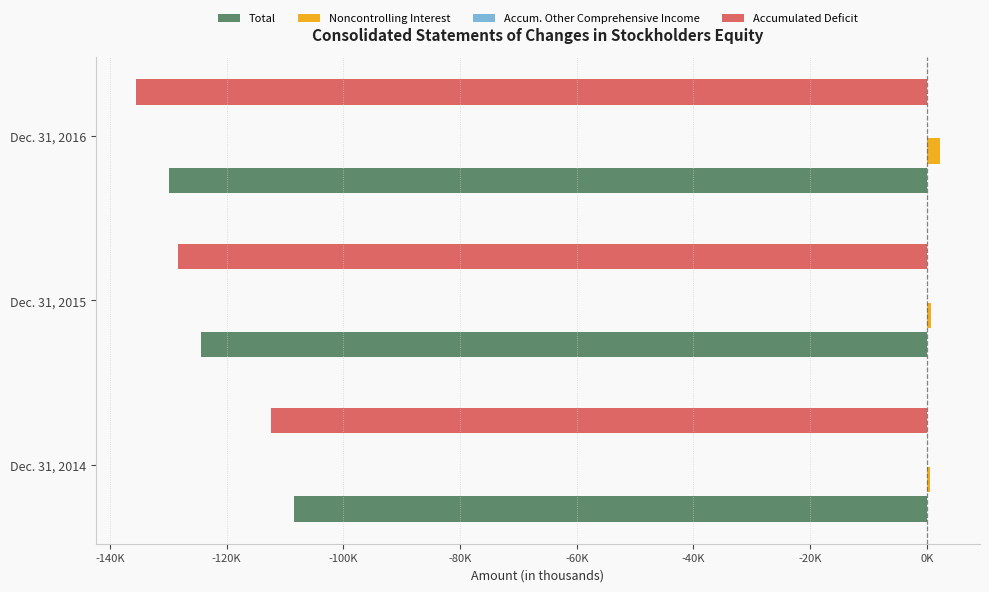

What is the maximum value shown in the chart?

2229